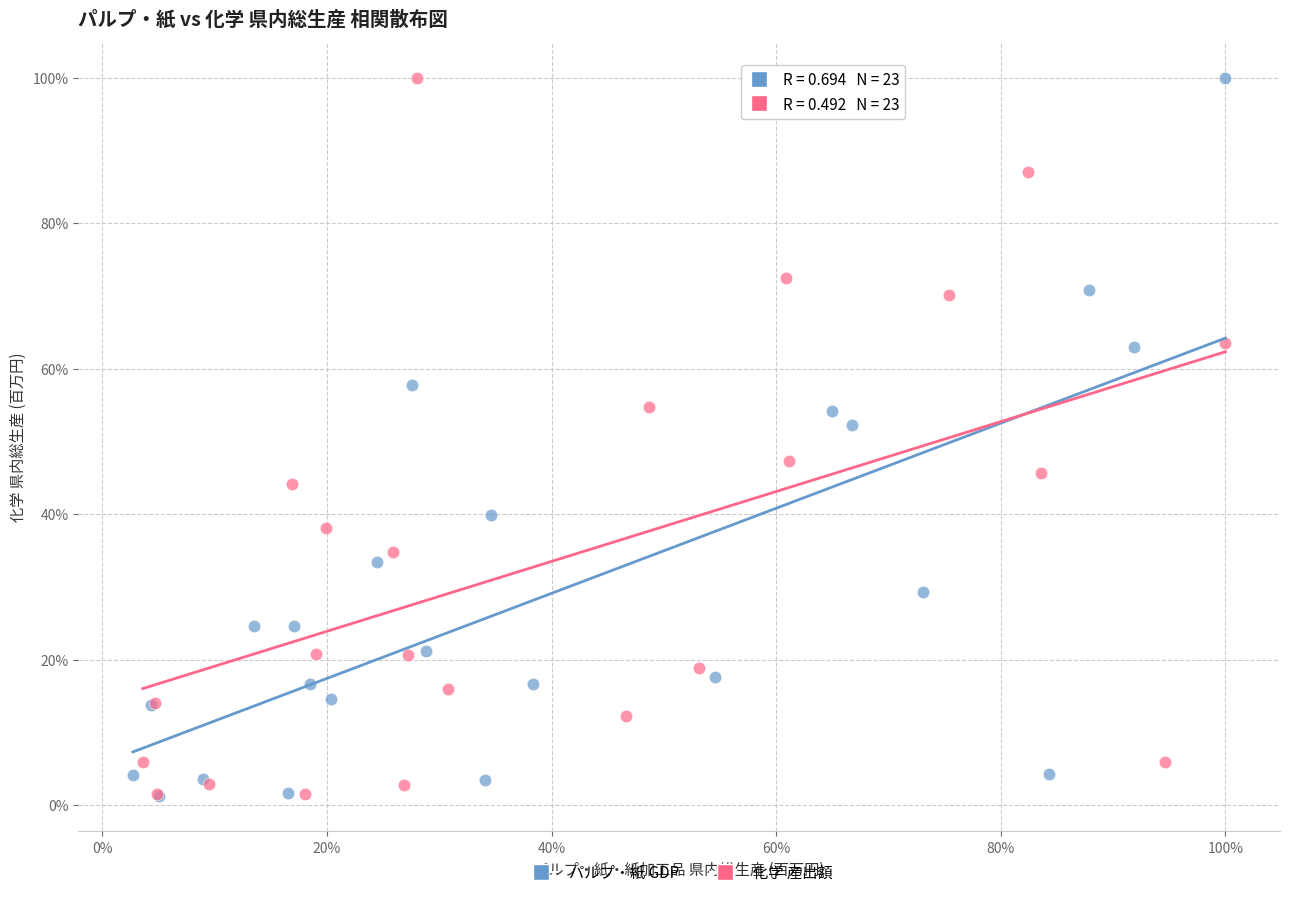

What are all the series names shown in the legend?

パルプ・紙 GDP, 化学 産出額